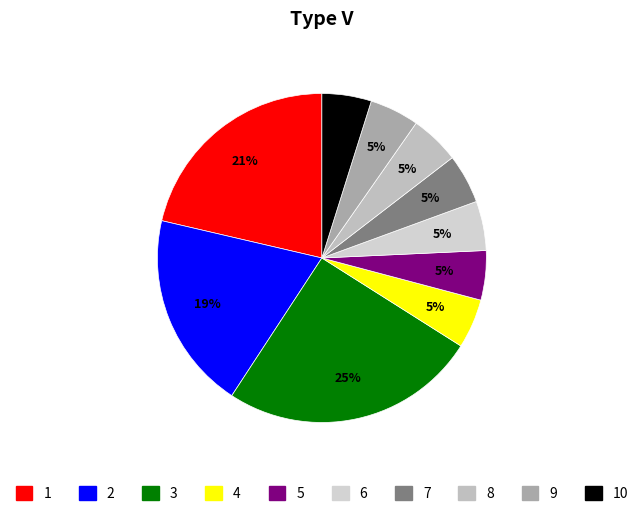

To the nearest percent, what is the difference between the largest and smallest slice percentages?

20%